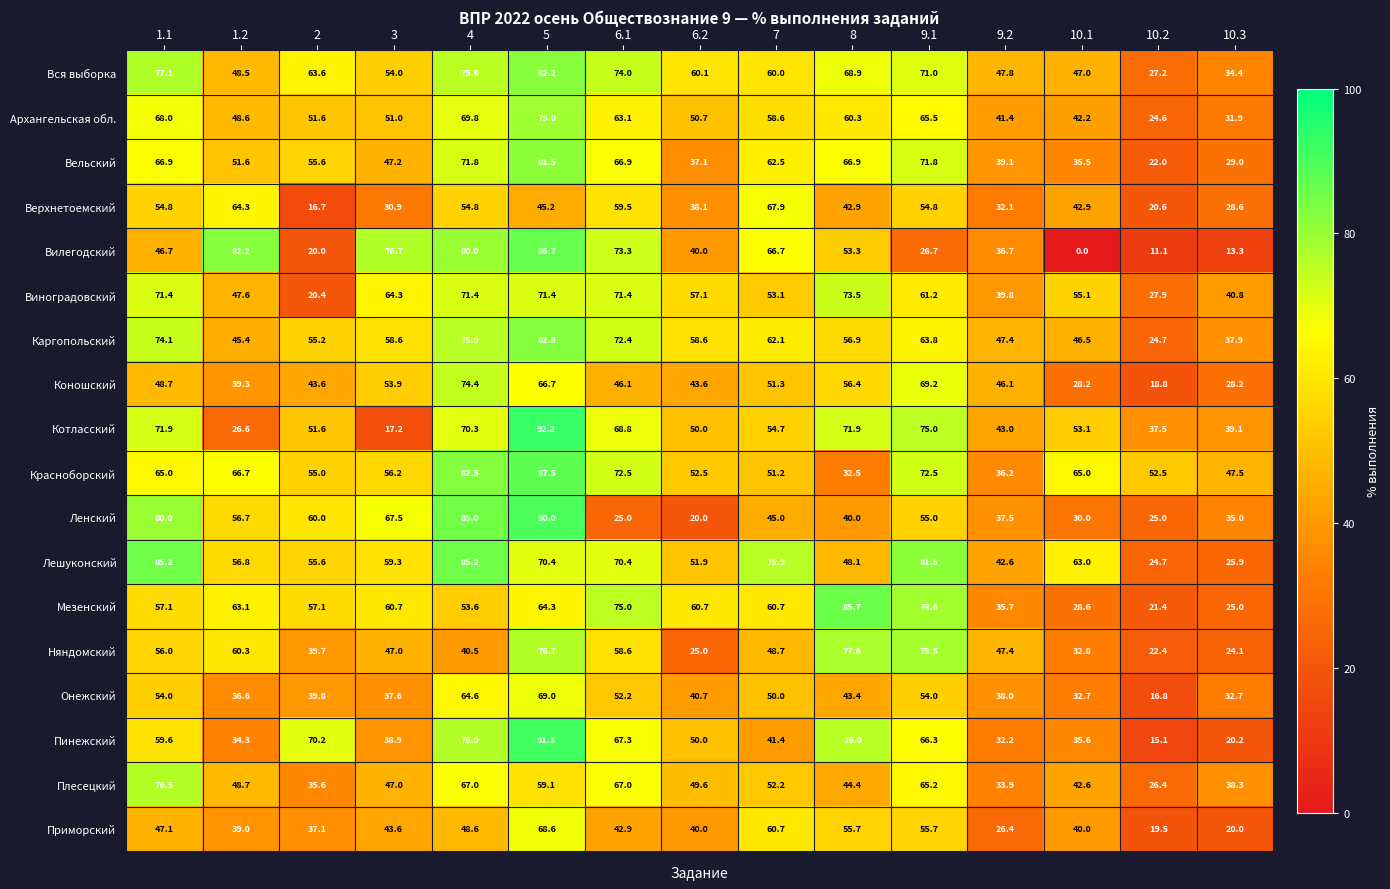

What is the sum of the Коношский values at 4 and 1.2?

113.7